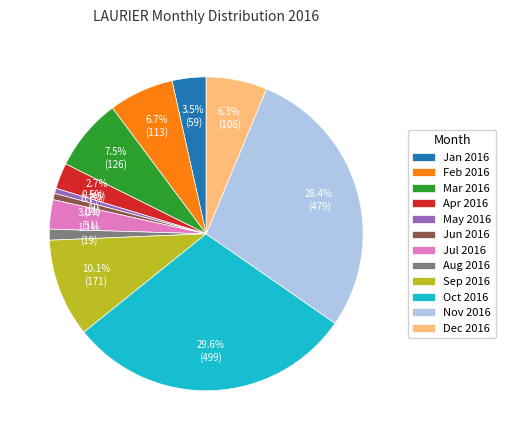

How many segments does this pie chart have?

12